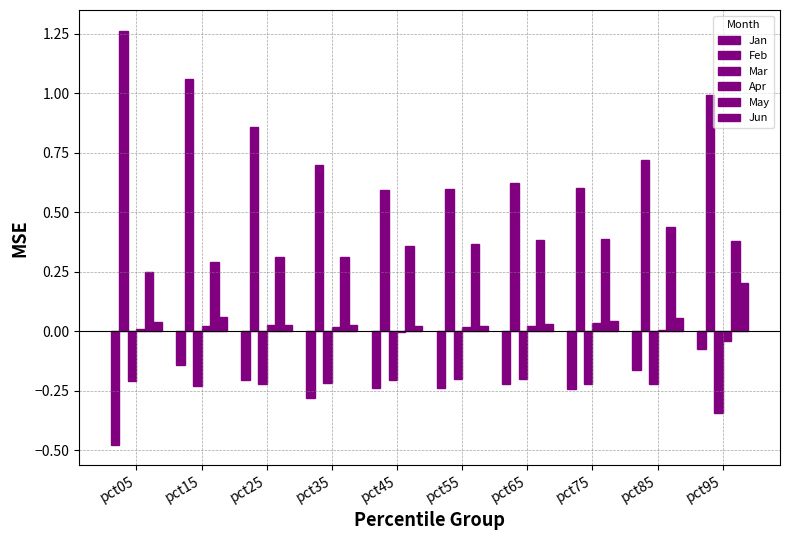

What is the sum of all Feb values?

8.0